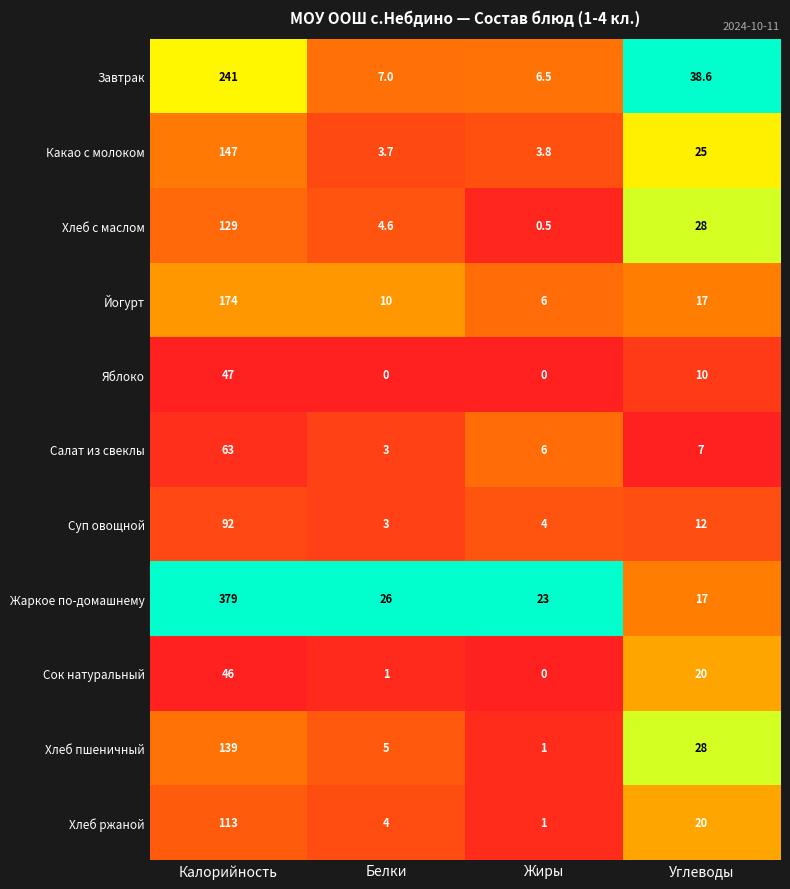

Is the value of Суп овощной at Жиры greater than the value of Завтрак at Углеводы?

No